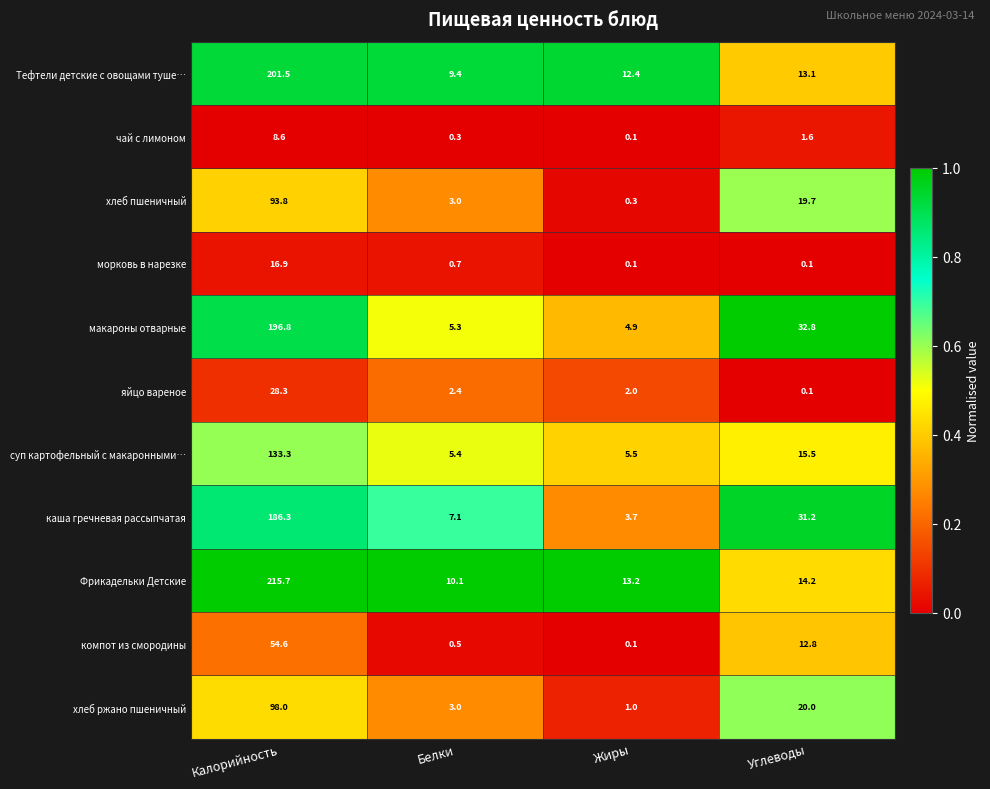

Which series changed the most between Калорийность and Белки?

Фрикадельки Детские